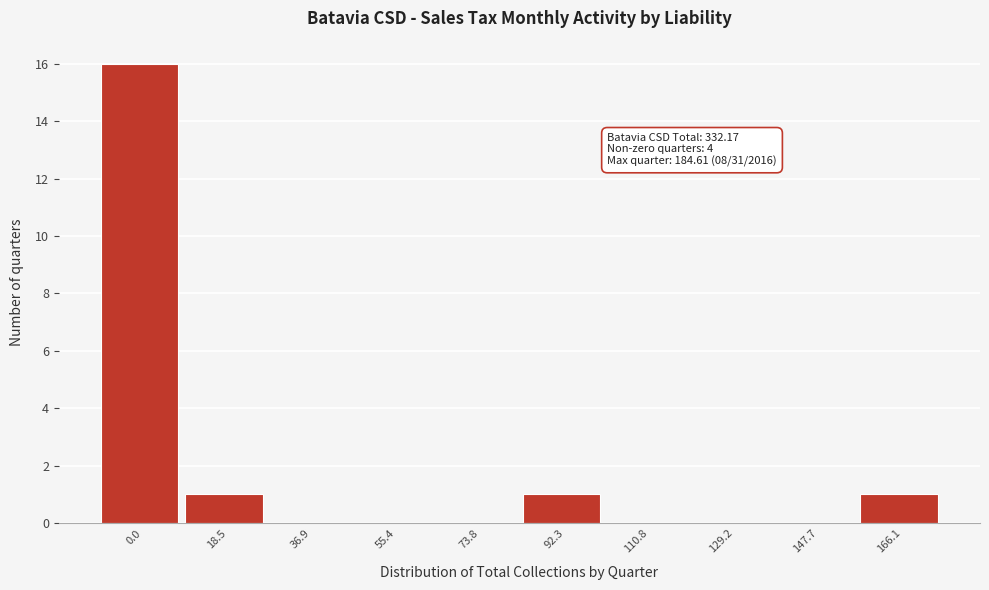

Reading right to left, what are all the values shown in this chart?

166.1=1	147.7=0	129.2=0	110.8=0	92.3=1	73.8=0	55.4=0	36.9=0	18.5=1	0.0=16